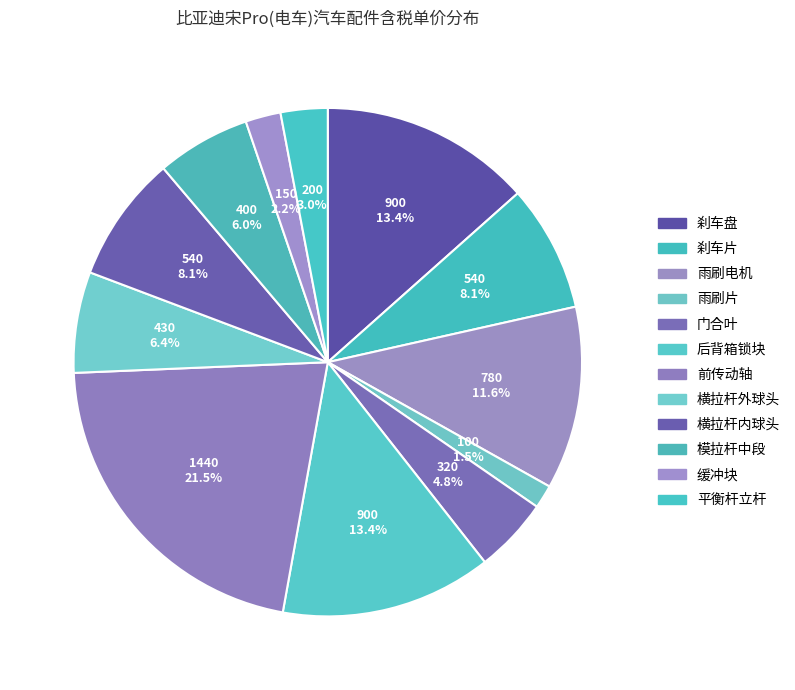

The 雨刷电机 slice represents 12% of the pie. True or false?

True